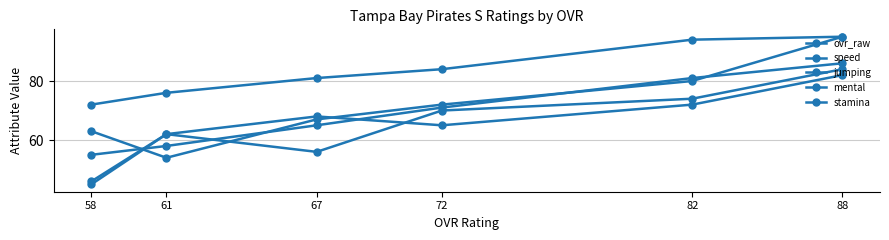

At how many categories does at least one series exceed 48?

6